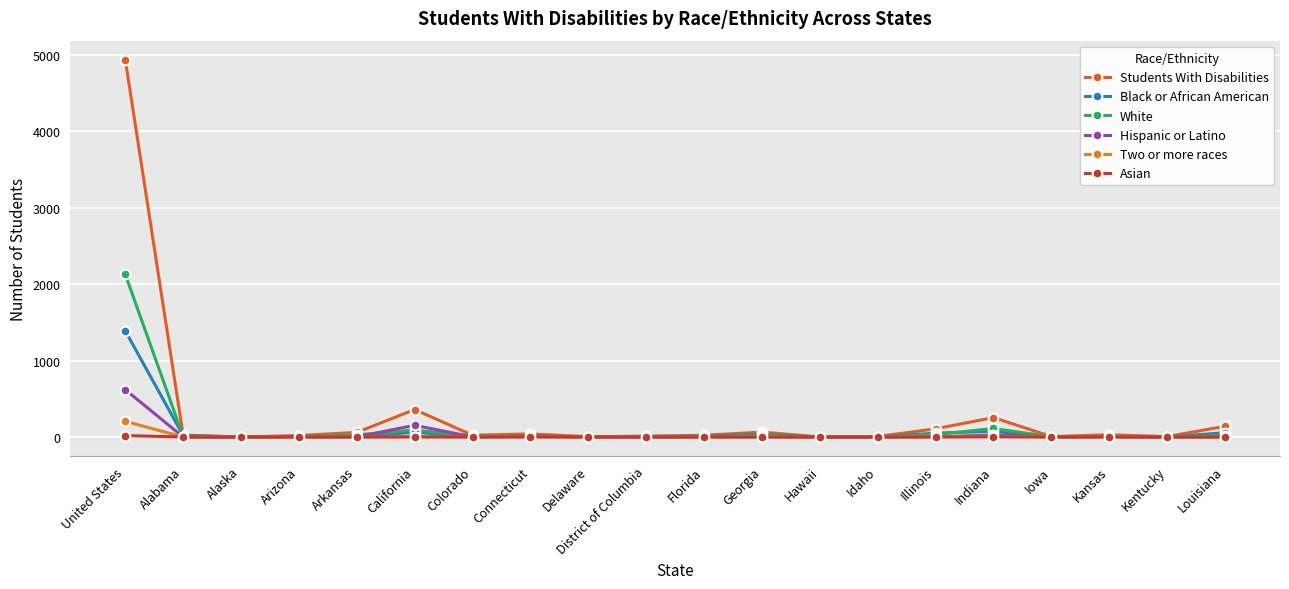

Which category has the lowest value in the Asian series?

Alabama